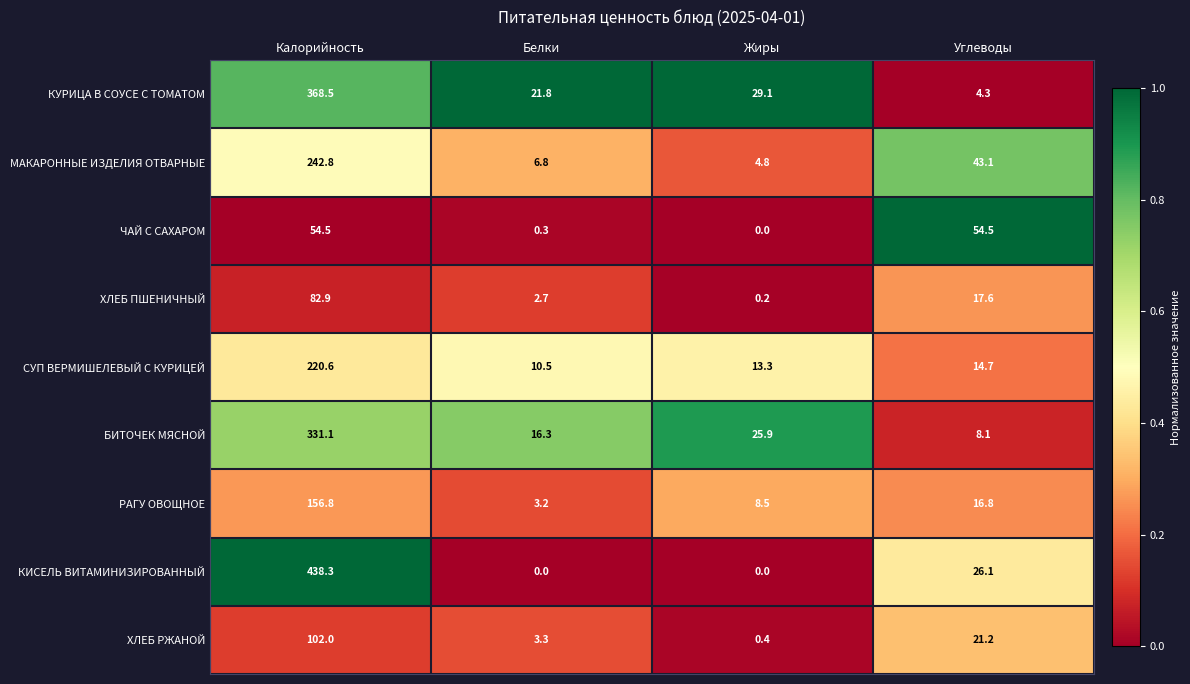

Rank the series by their maximum value, from lowest to highest.

ЧАЙ С САХАРОМ, ХЛЕБ ПШЕНИЧНЫЙ, ХЛЕБ РЖАНОЙ, РАГУ ОВОЩНОЕ, СУП ВЕРМИШЕЛЕВЫЙ С КУРИЦЕЙ, МАКАРОННЫЕ ИЗДЕЛИЯ ОТВАРНЫЕ, БИТОЧЕК МЯСНОЙ, КУРИЦА В СОУСЕ С ТОМАТОМ, КИСЕЛЬ ВИТАМИНИЗИРОВАННЫЙ